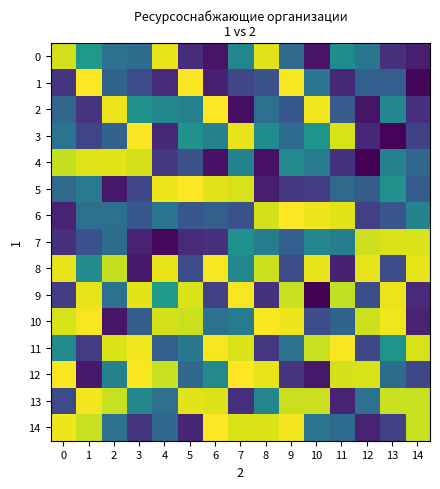

How many distinct data groups are displayed?

15